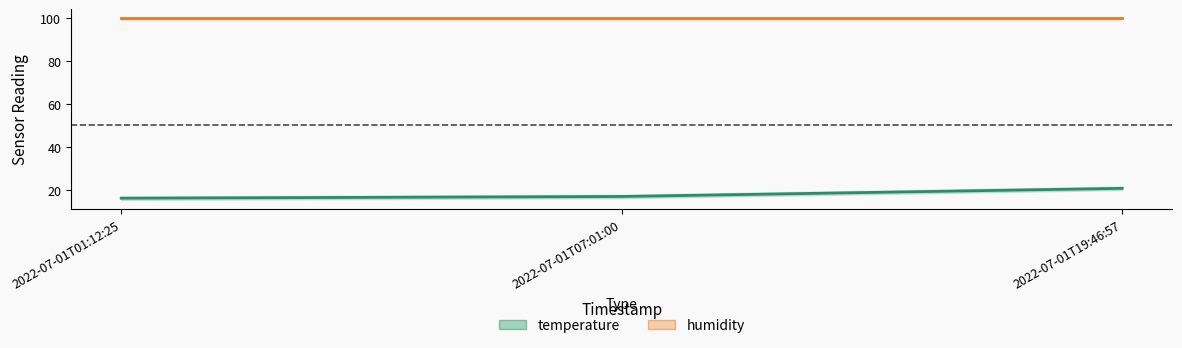

The humidity series shows 43.7 at 2022-07-01T07:01:00. True or false?

False